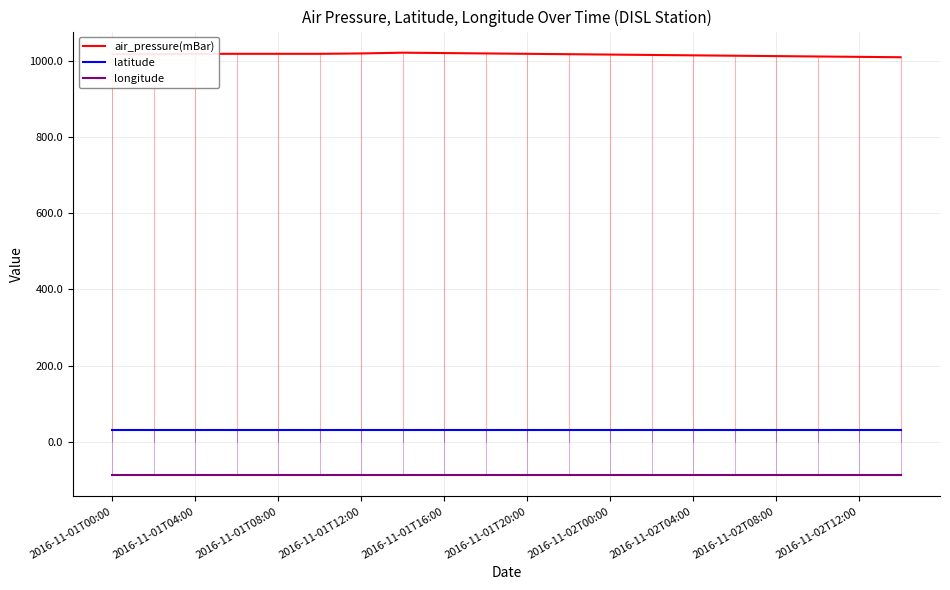

Is it true that latitude equals 30.3 at 2016-11-01T20:00?

True